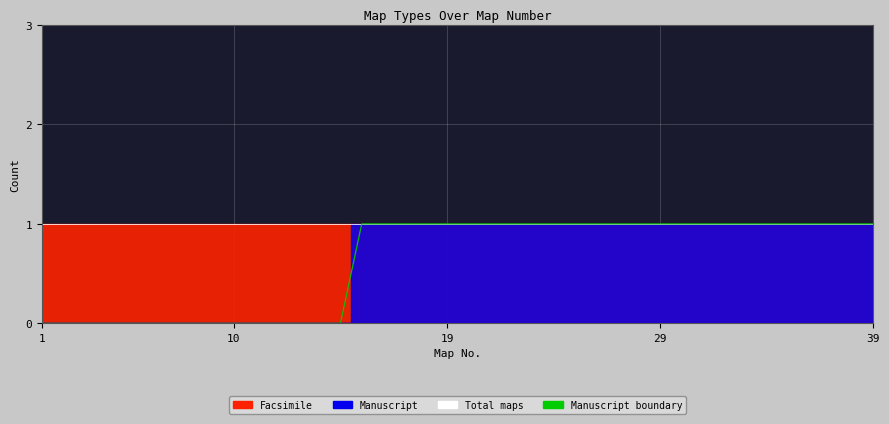

What is the average value?

1